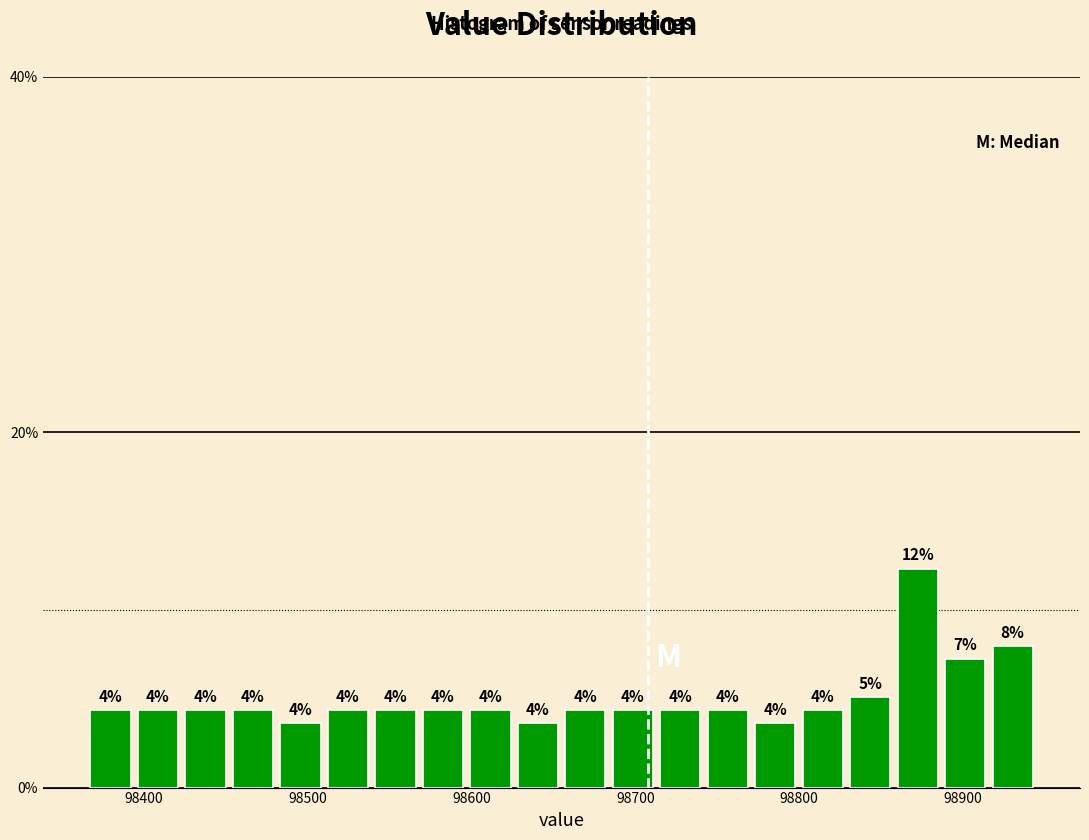

Around what value on the x-axis is the tallest bar? Give the approximate position of its centre, as read against the axis.

98870